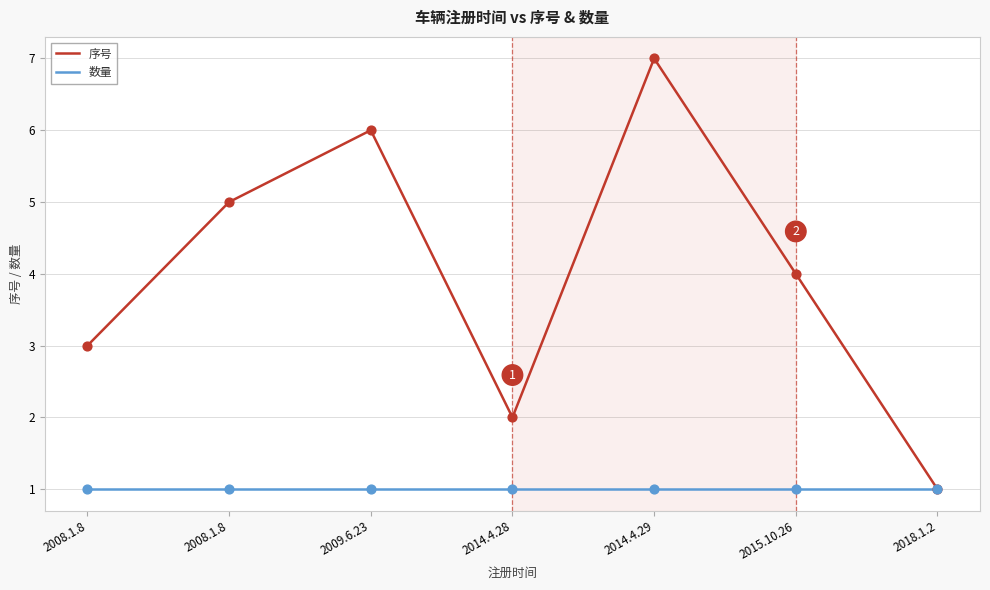

Is this an area chart (filled region under the line)?

No